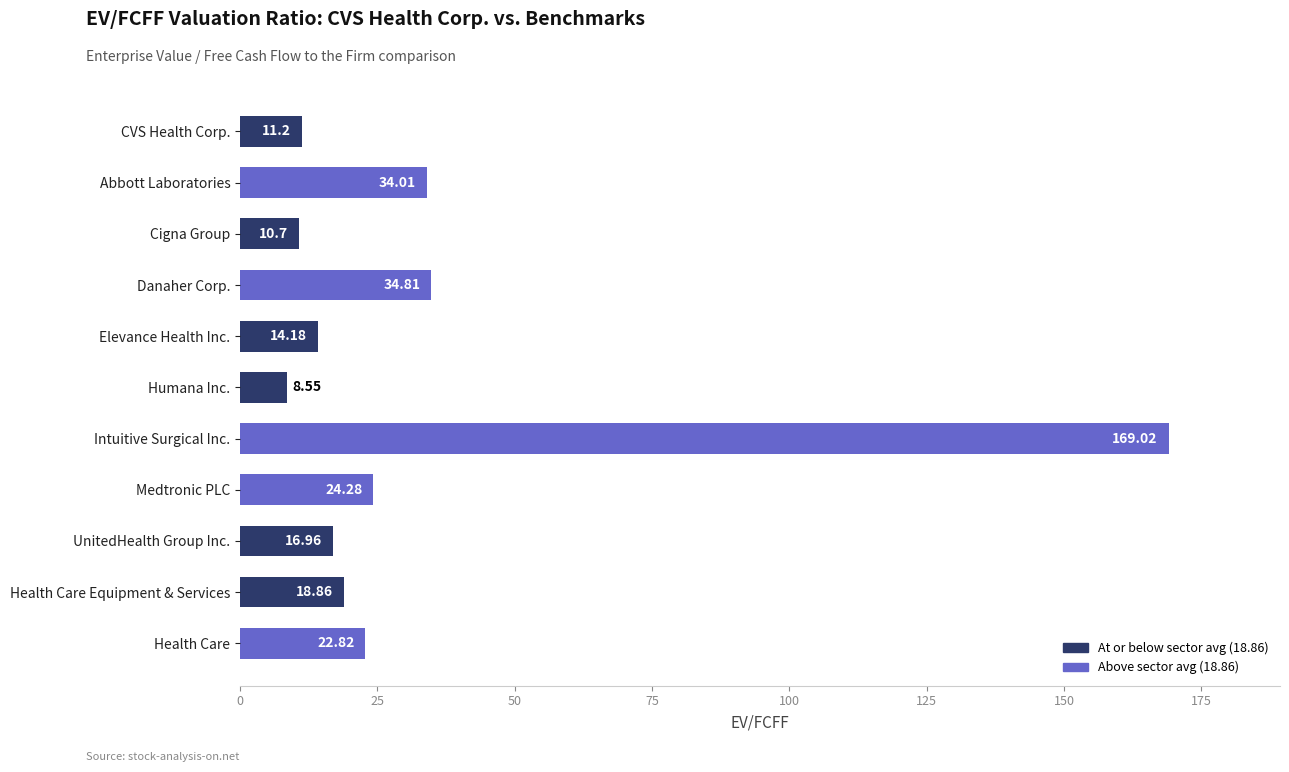

Rank the categories by value from lowest to highest.

Humana Inc., Cigna Group, CVS Health Corp., Elevance Health Inc., UnitedHealth Group Inc., Health Care Equipment & Services, Health Care, Medtronic PLC, Abbott Laboratories, Danaher Corp., Intuitive Surgical Inc.